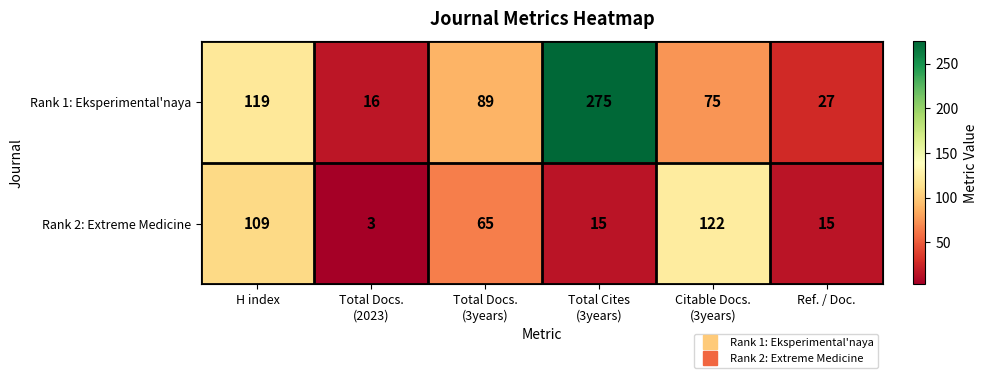

Which series has the largest total across all categories?

Rank 1: Eksperimental'naya